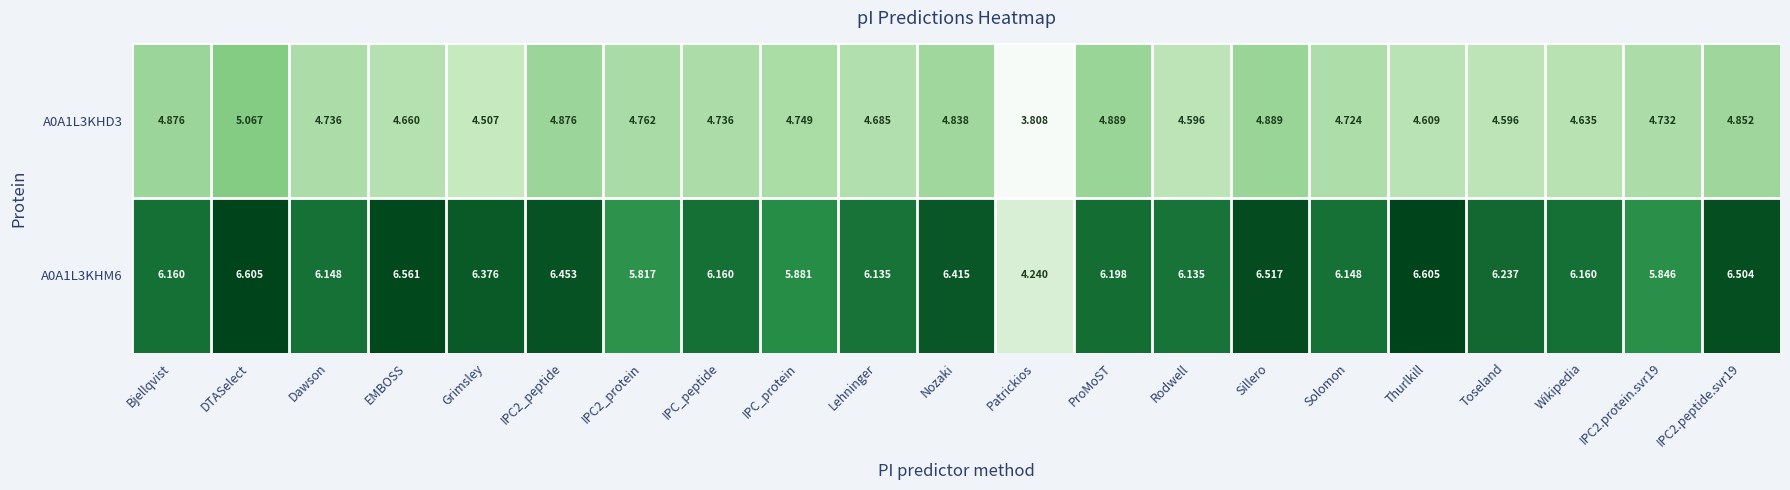

At which label does A0A1L3KHM6 first exceed 6?

Bjellqvist